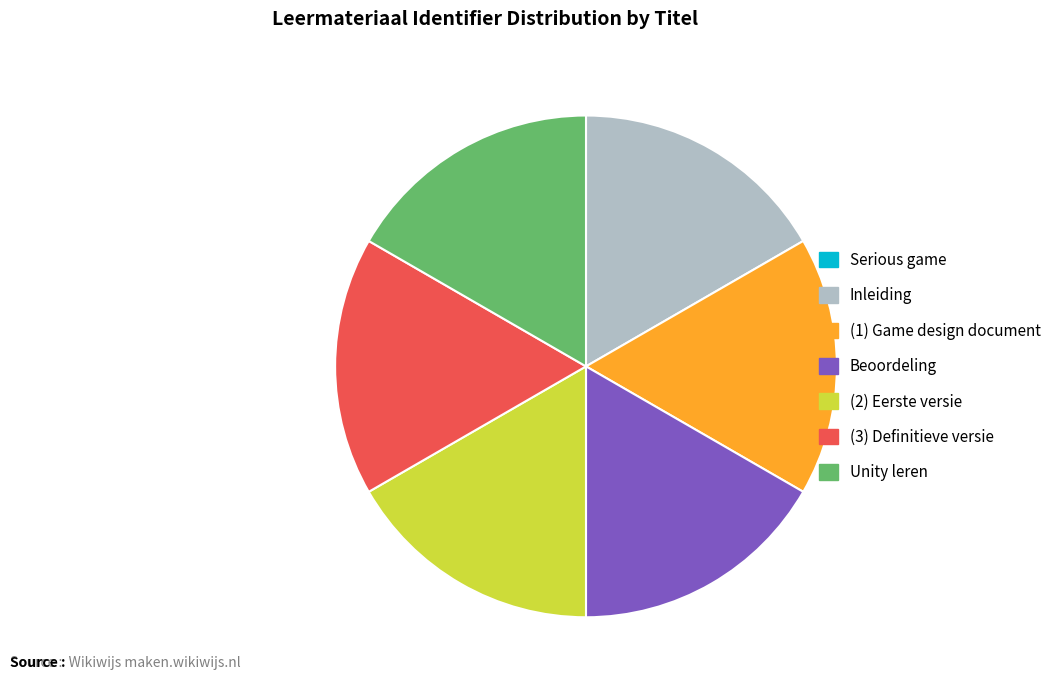

Does (3) Definitieve versie represent more than half of the total?

No